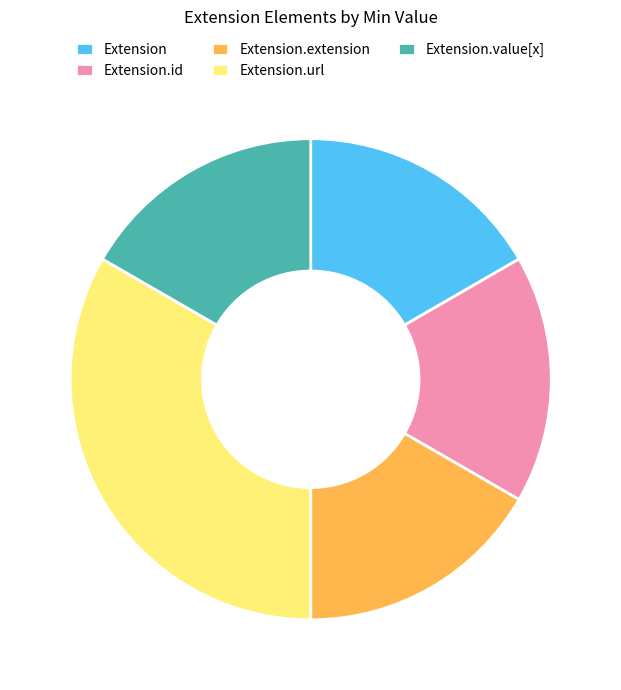

How many segments does this pie chart have?

5